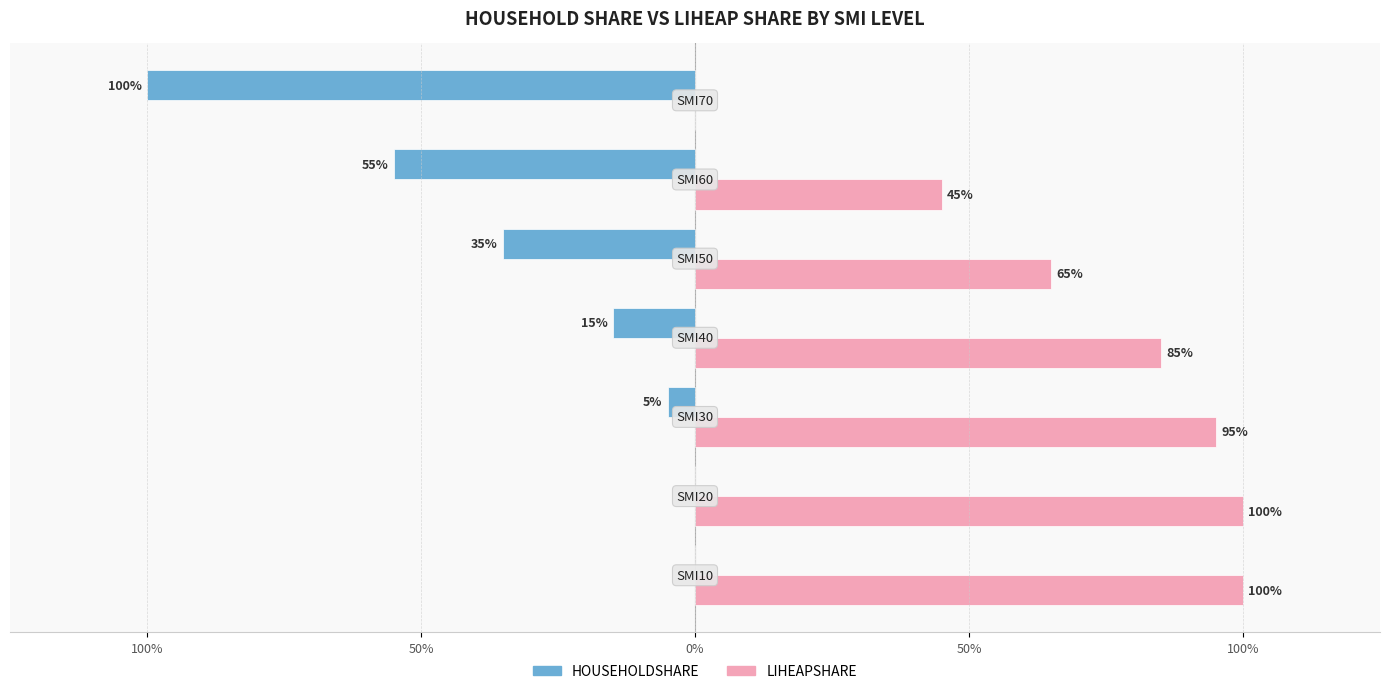

What are all the series names shown in the legend?

HOUSEHOLDSHARE, LIHEAPSHARE